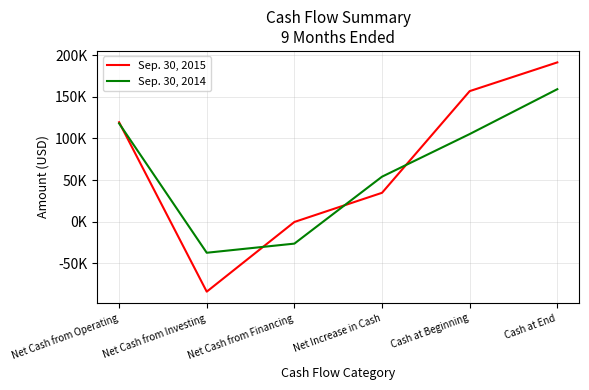

At which category does Sep. 30, 2014 reach its first local valley?

Net Cash from Investing